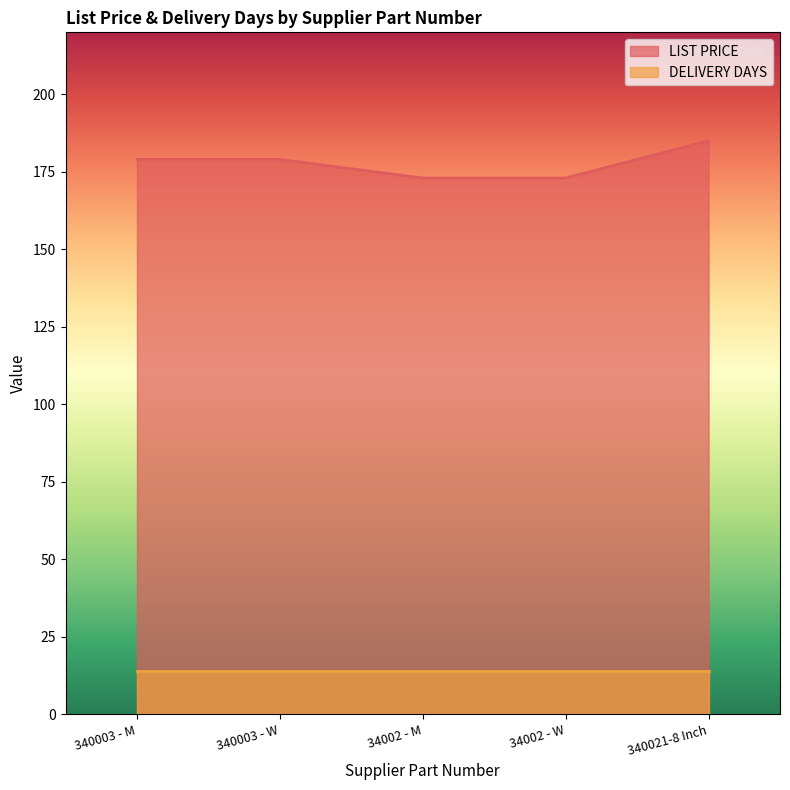

How many series are shown in this chart?

2